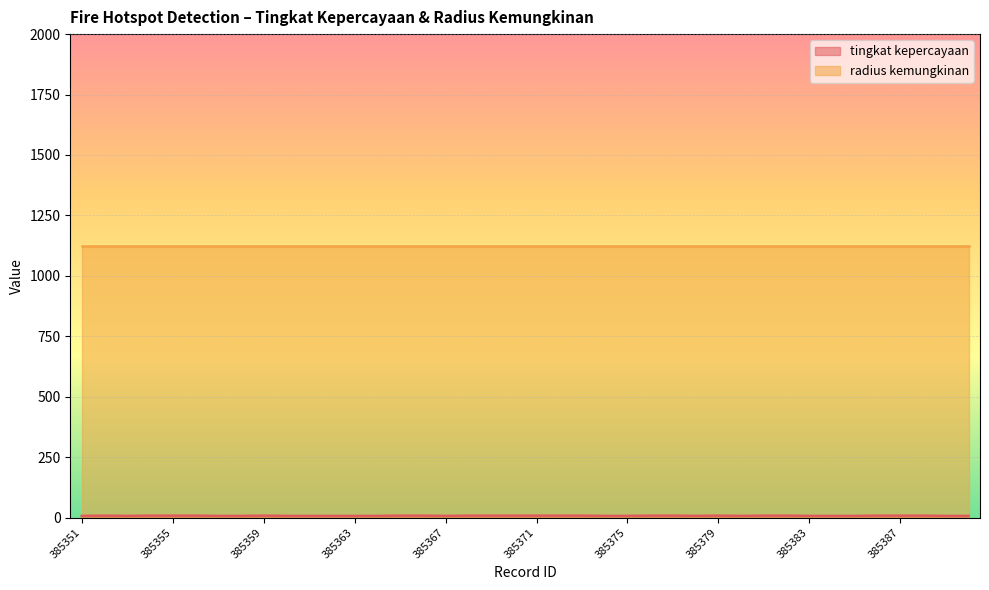

What is the maximum value shown in the chart?

1125